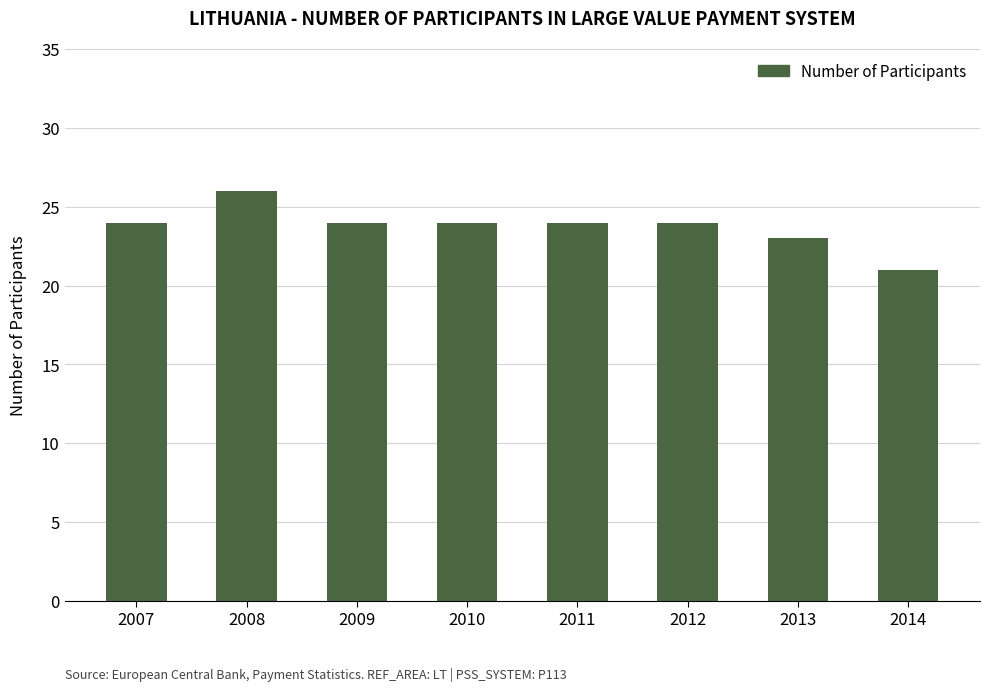

Reading left to right, transcribe all the data shown in this chart.

24	26	24	24	24	24	23	21